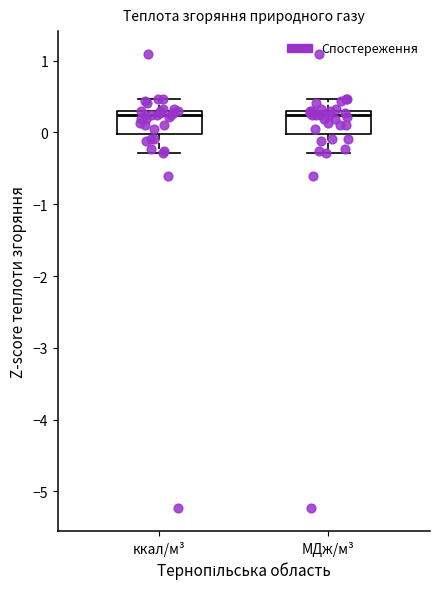

Where is the lower edge of the box for МДж/м³ on the y-axis? The values are not printed on the chart, so give them approximately, as read against the axis.

0.0